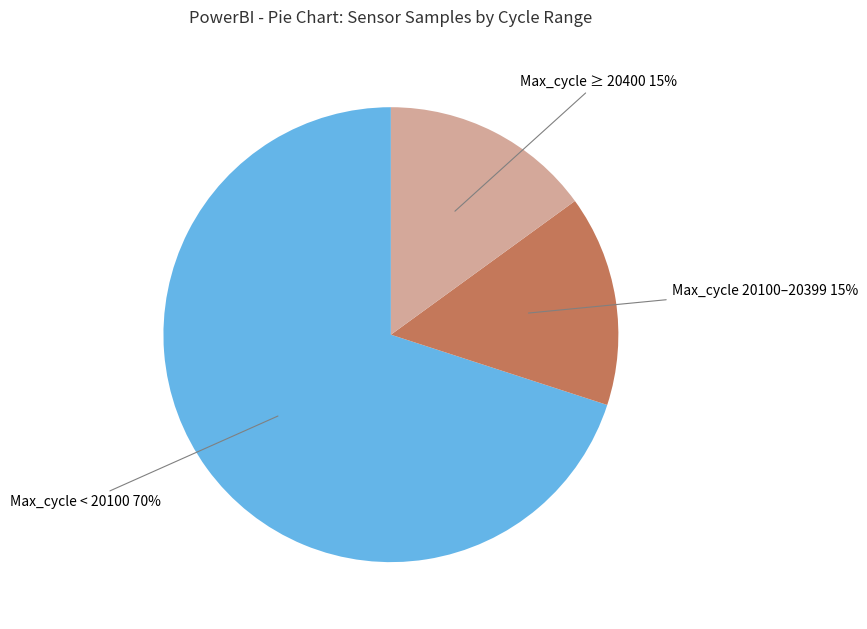

Does any single category account for the majority?

Yes